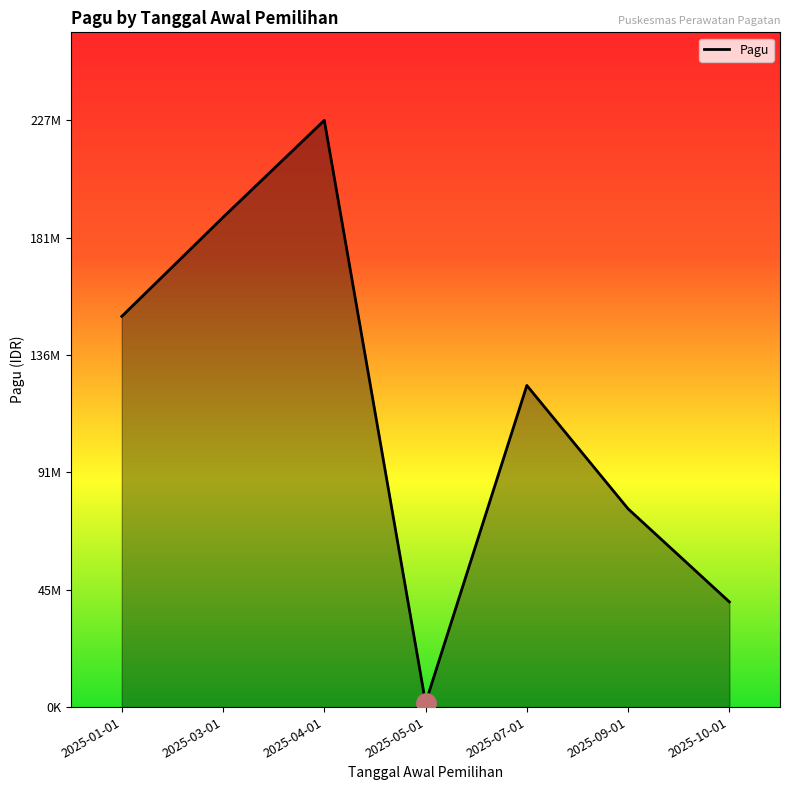

List the labels in order of value, largest first.

2025-04-01, 2025-03-01, 2025-01-01, 2025-07-01, 2025-09-01, 2025-10-01, 2025-05-01